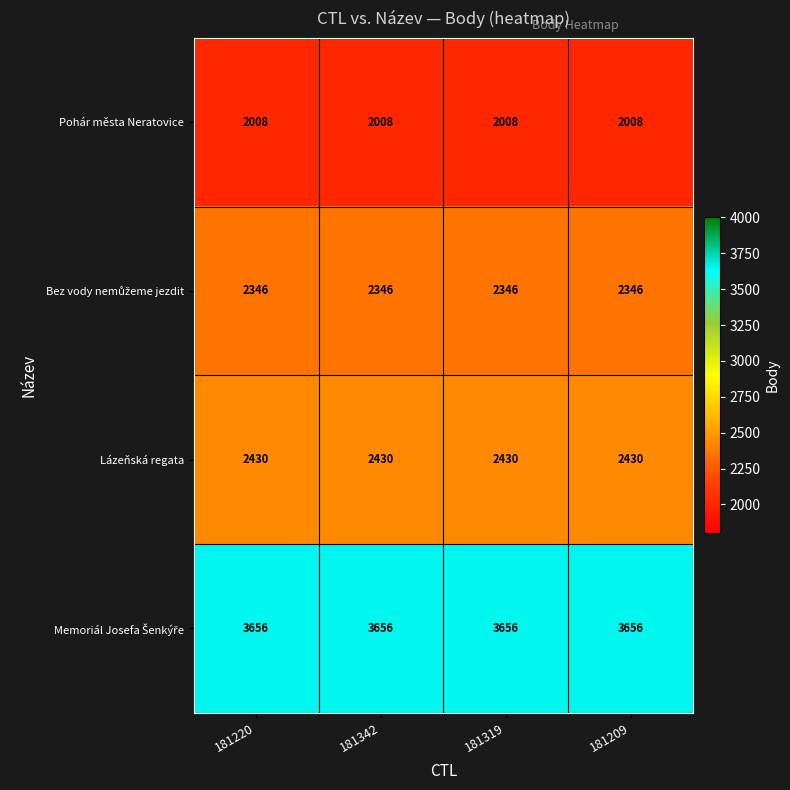

What is the total value across all series at 181319?

10440